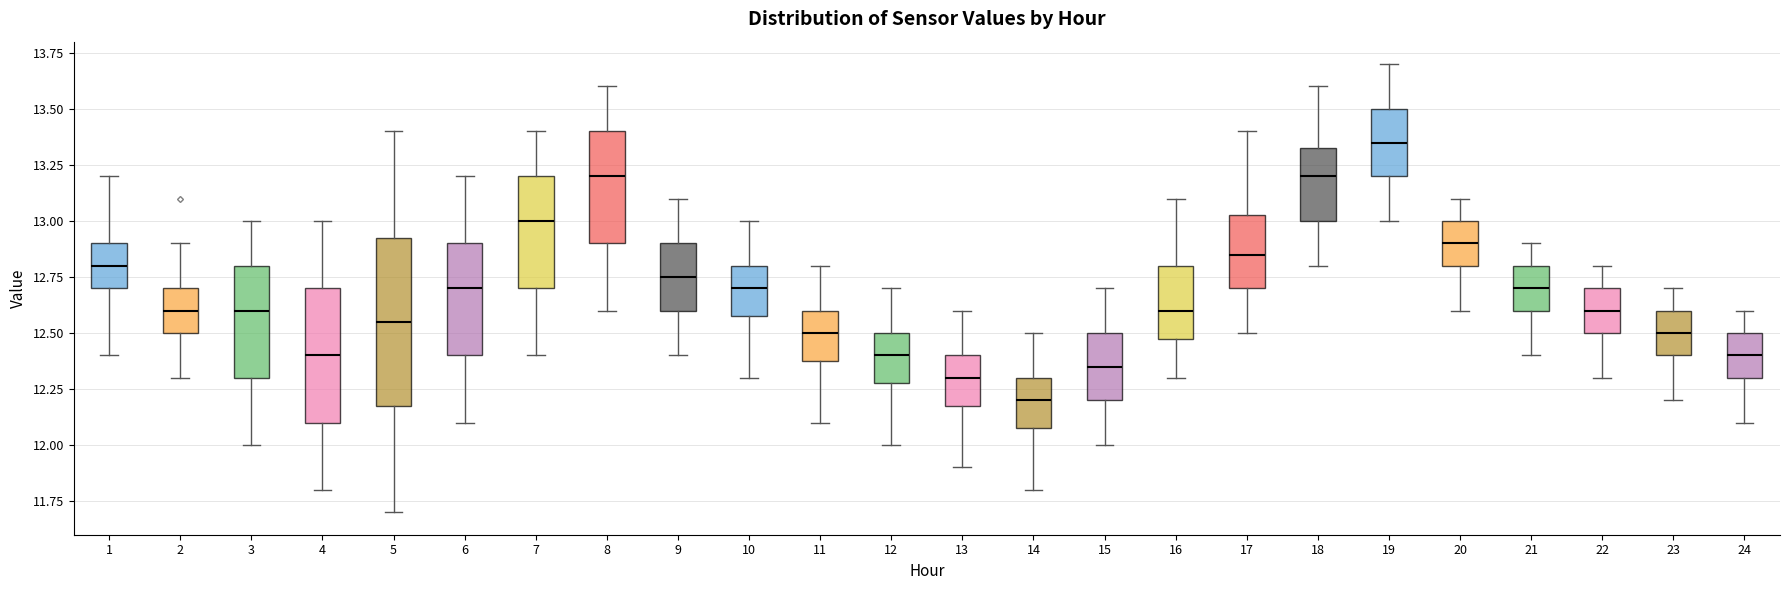

Where does the median line of the box at x = 22 sit on the y-axis? The values are not printed on the chart, so give them approximately, as read against the axis.

12.60